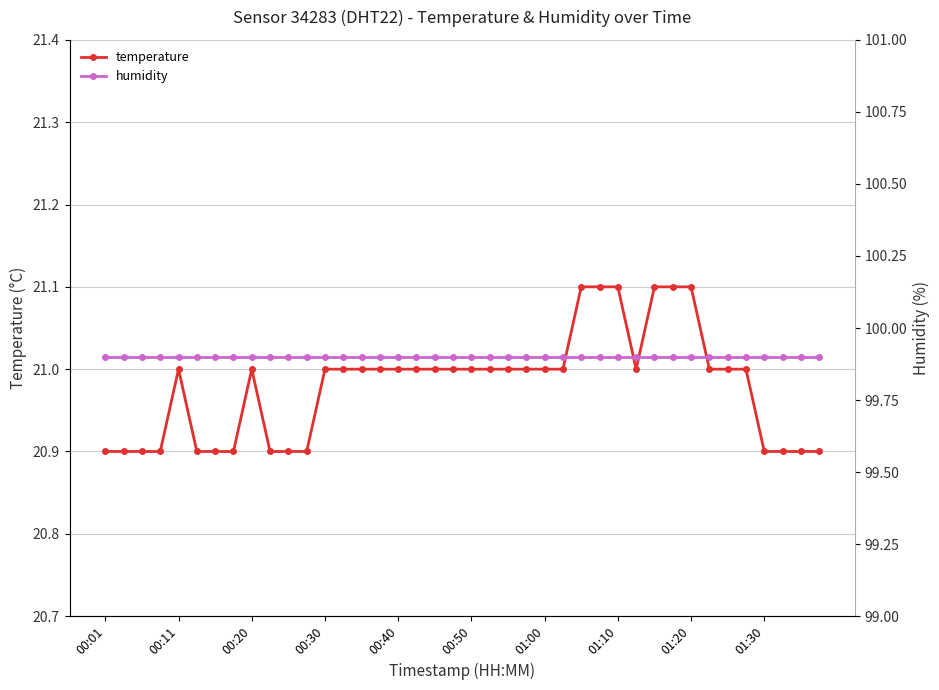

At how many categories does at least one series exceed 63?

40